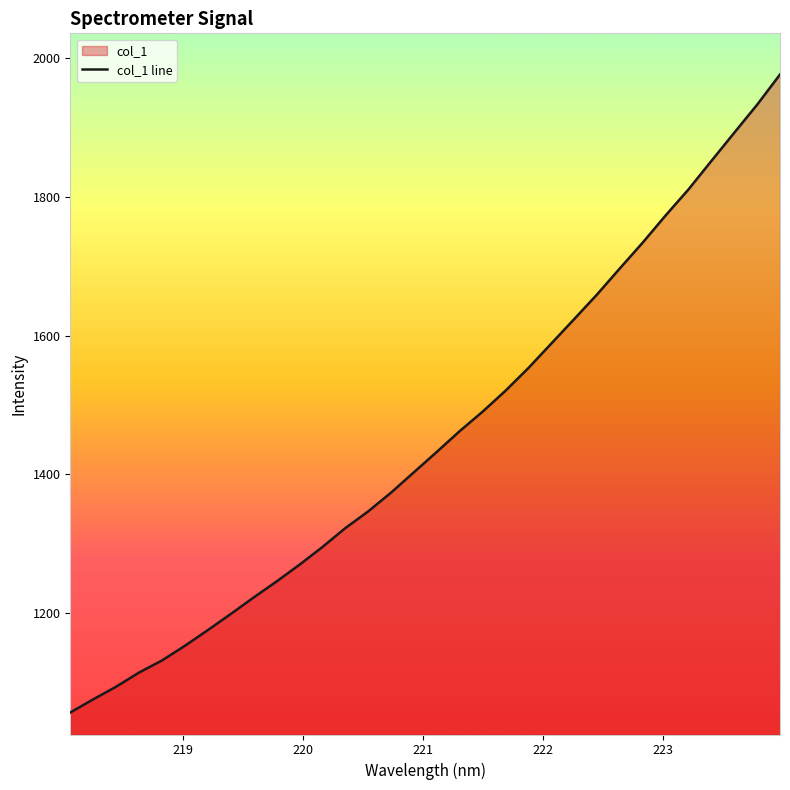

What is the greatest value displayed?

1976.2